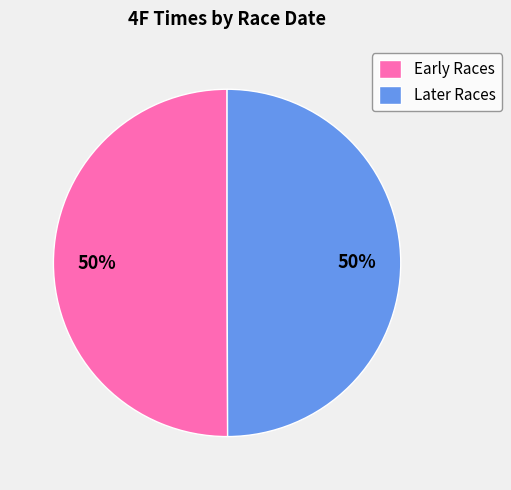

True or false: Early Races accounts for 50% of the total.

True